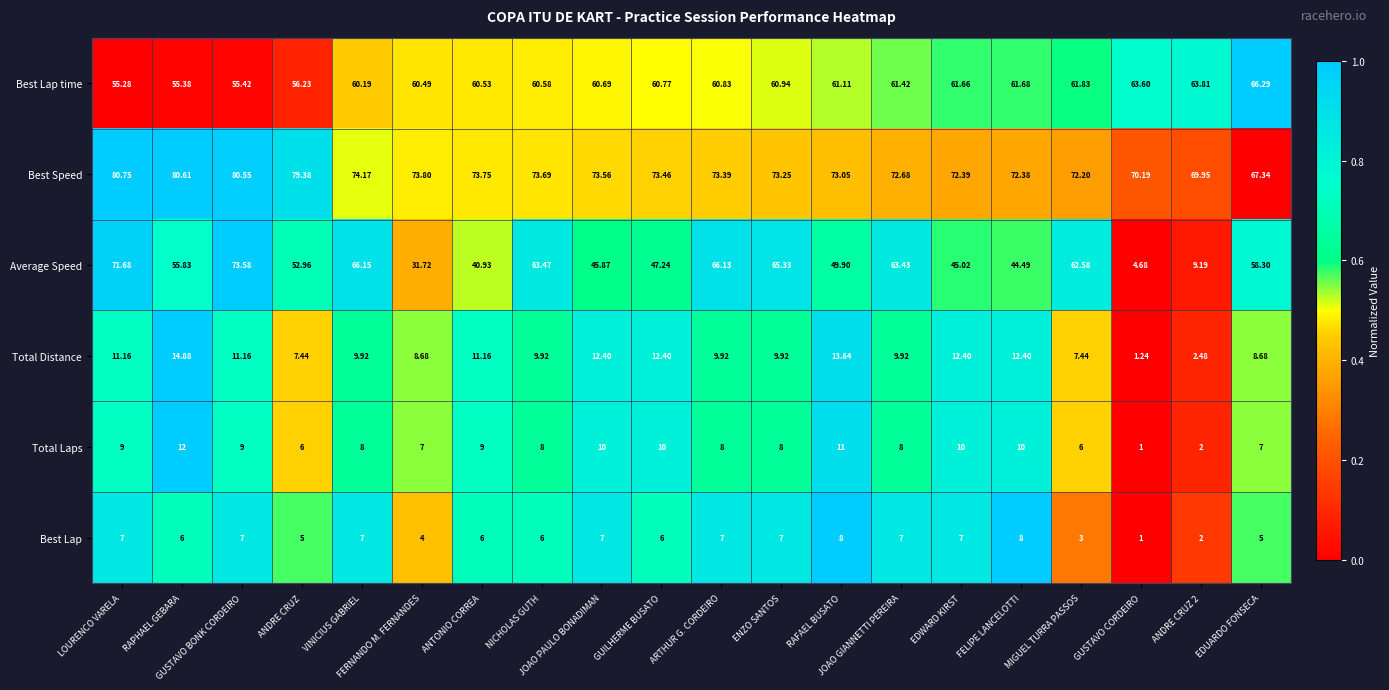

Rank the series by their maximum value, from highest to lowest.

Best Speed, Average Speed, Best Lap time, Total Distance, Total Laps, Best Lap